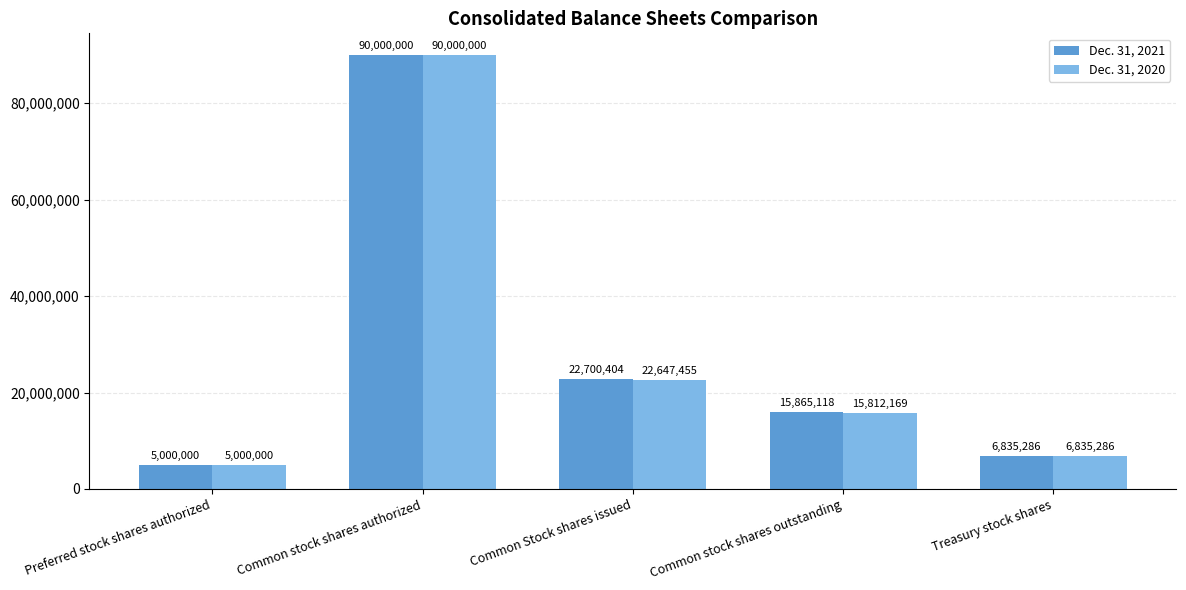

Which category has the lowest value in the Dec. 31, 2020 series?

Preferred stock shares authorized